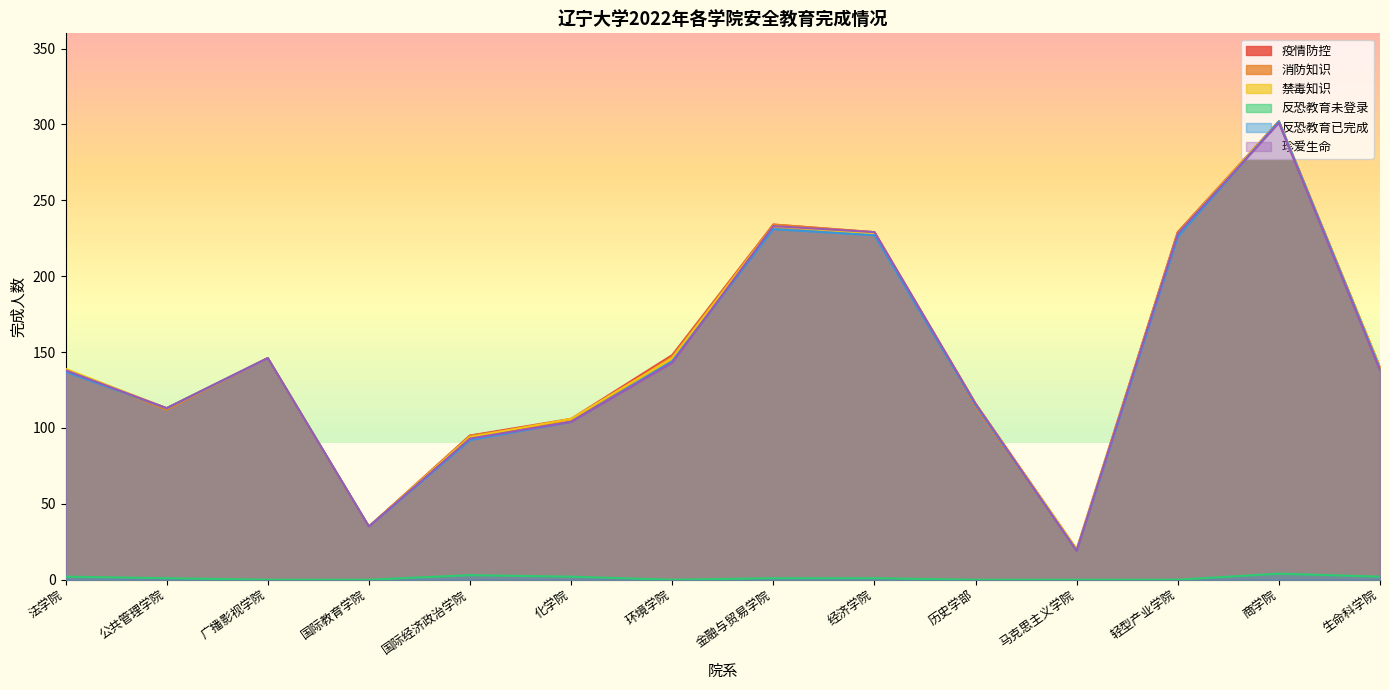

Does the chart have visible grid lines?

No